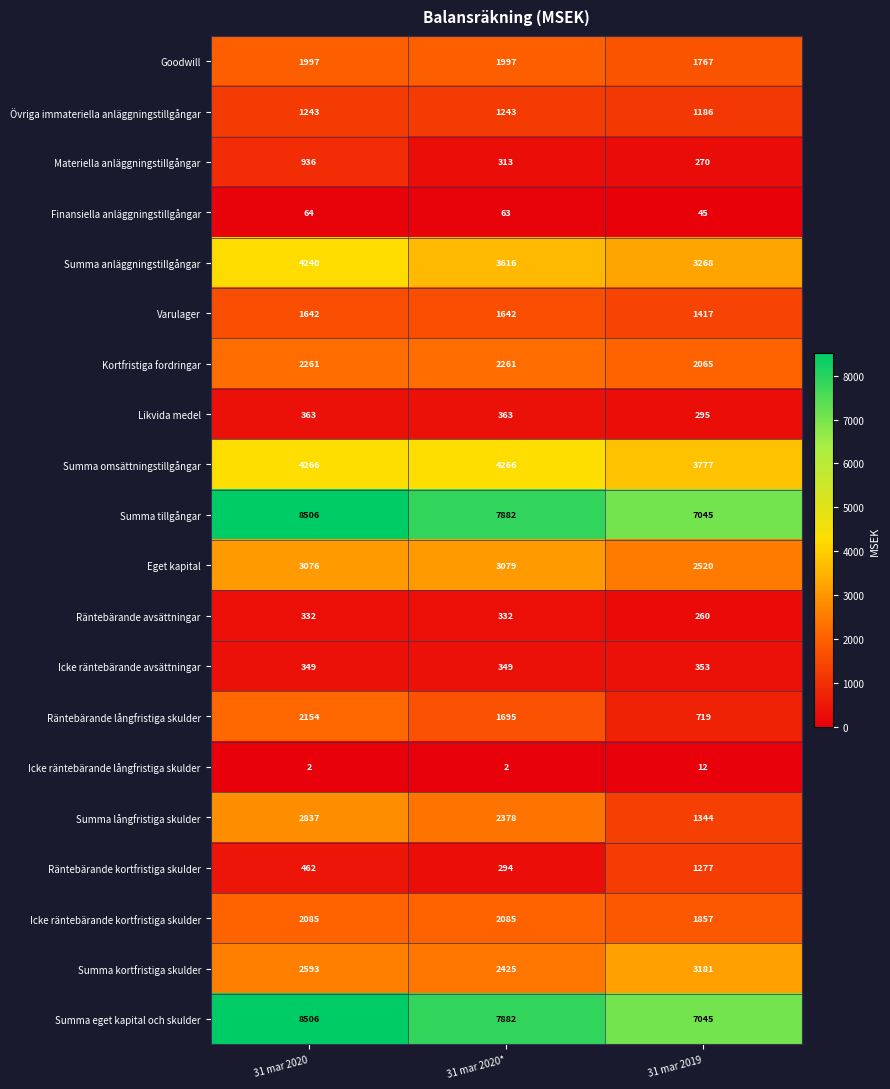

What is the average value of the Summa tillgångar series?

7811